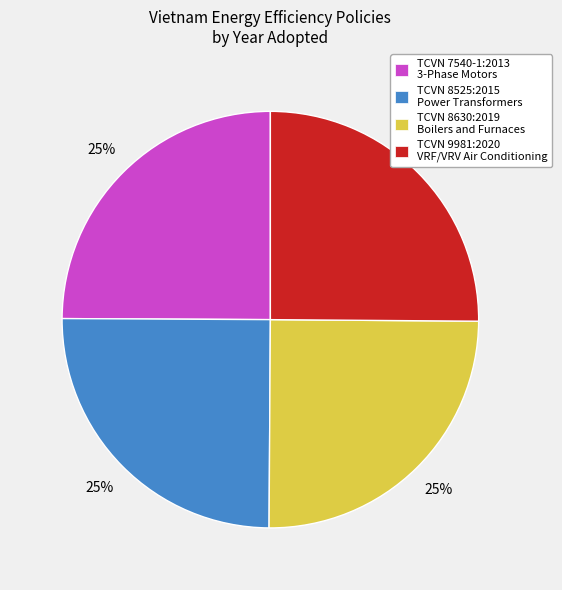

Is there a majority slice in this chart?

No